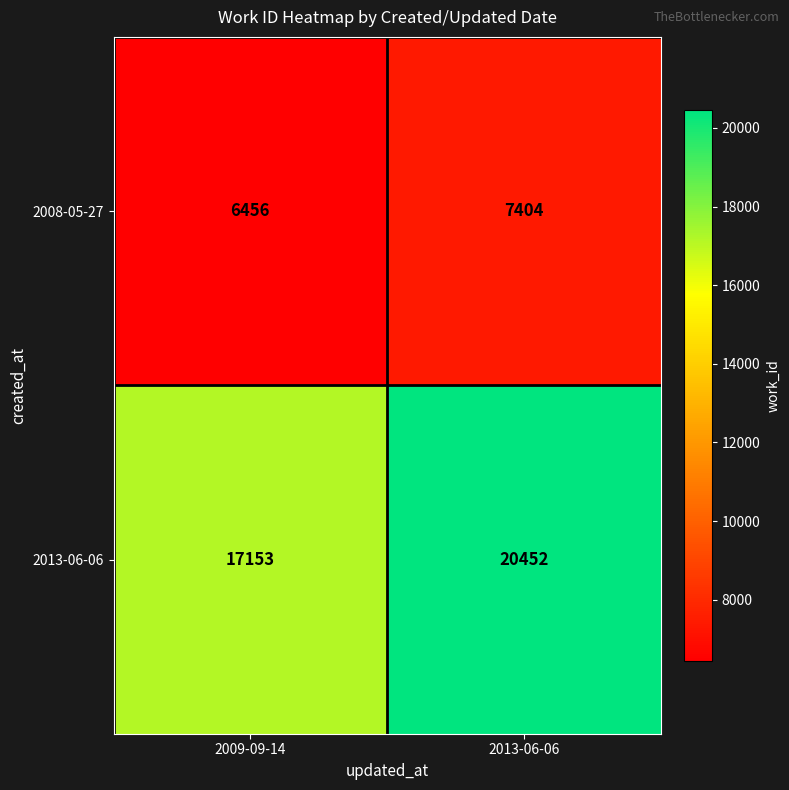

What is the difference between the highest and lowest values at 2013-06-06?

13048